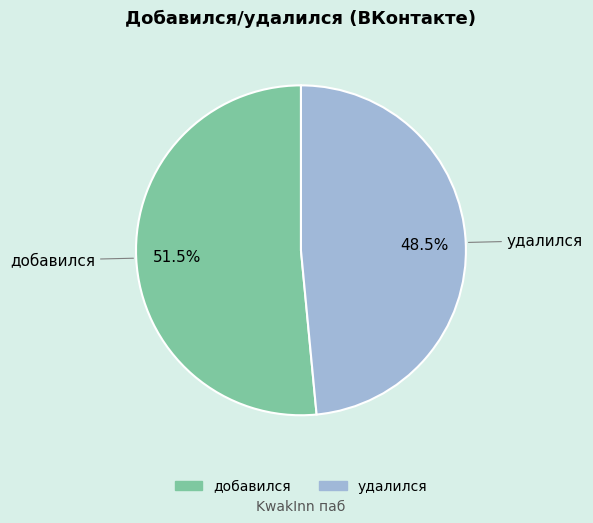

Rank the categories by value from lowest to highest.

удалился, добавился